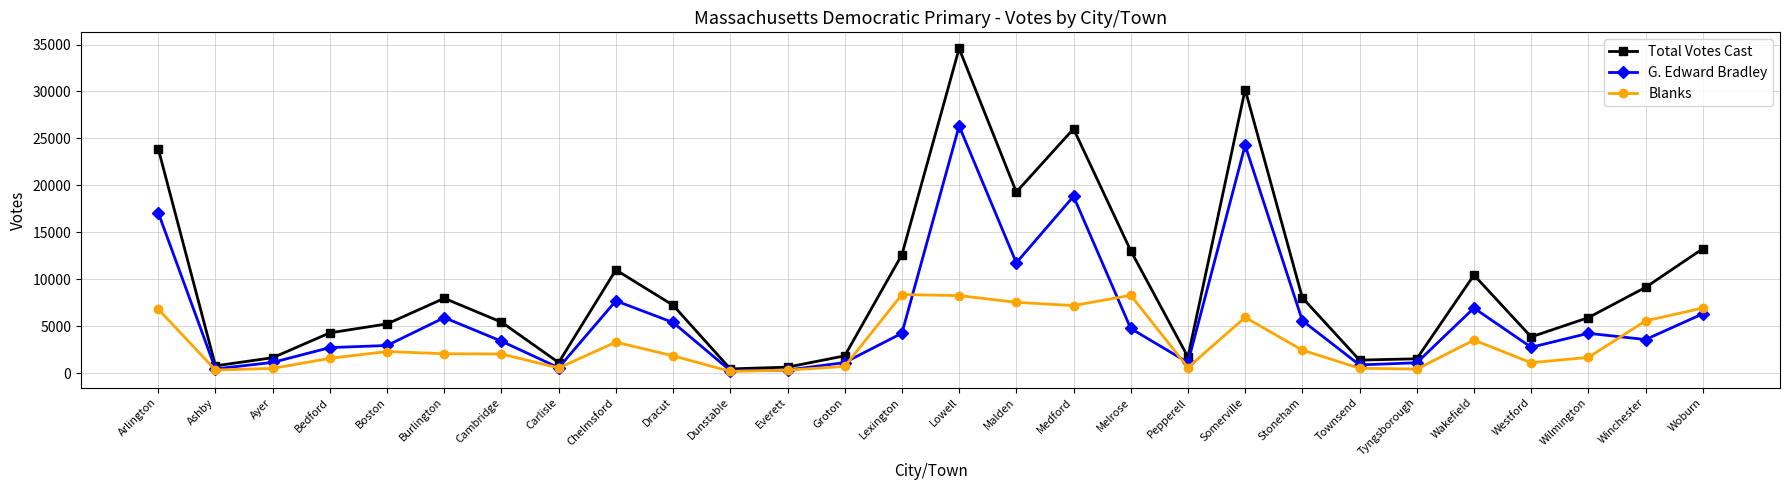

Read the G. Edward Bradley value at Groton, to the nearest 10.

1120